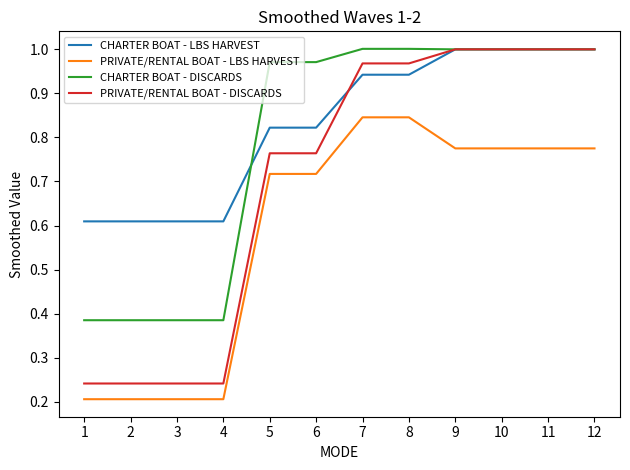

List the series in order of their overall mean, highest first.

CHARTER BOAT - LBS HARVEST, CHARTER BOAT - DISCARDS, PRIVATE/RENTAL BOAT - DISCARDS, PRIVATE/RENTAL BOAT - LBS HARVEST